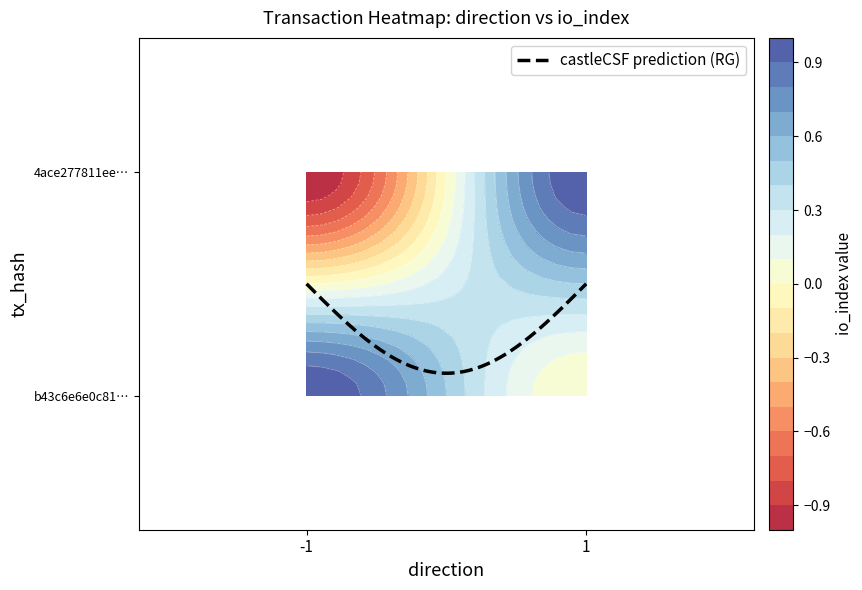

Between 1 and 0, which is larger?

1